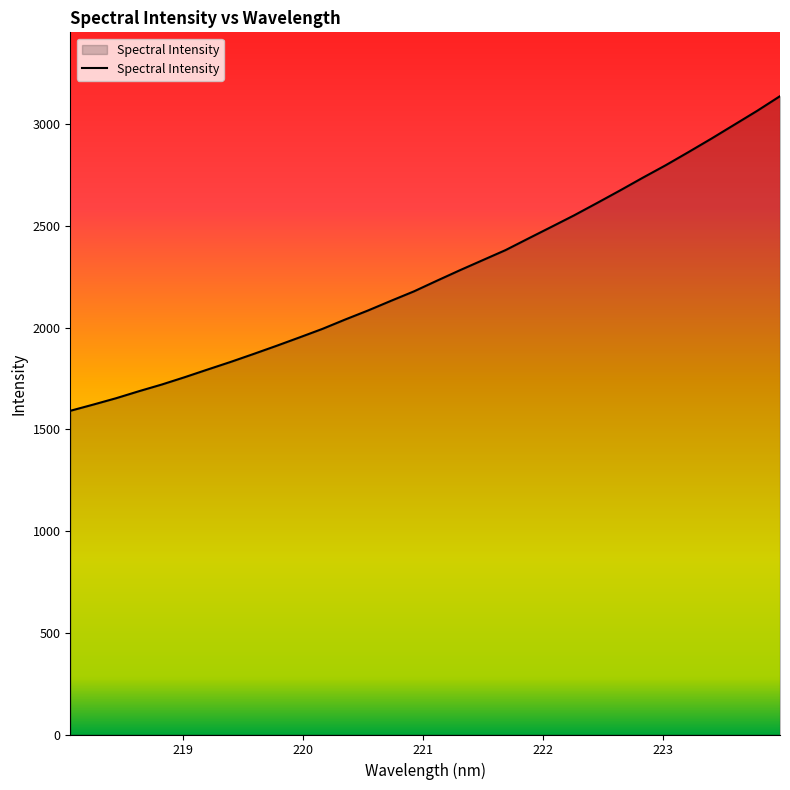

What is the difference between the maximum and minimum values?

1547.2